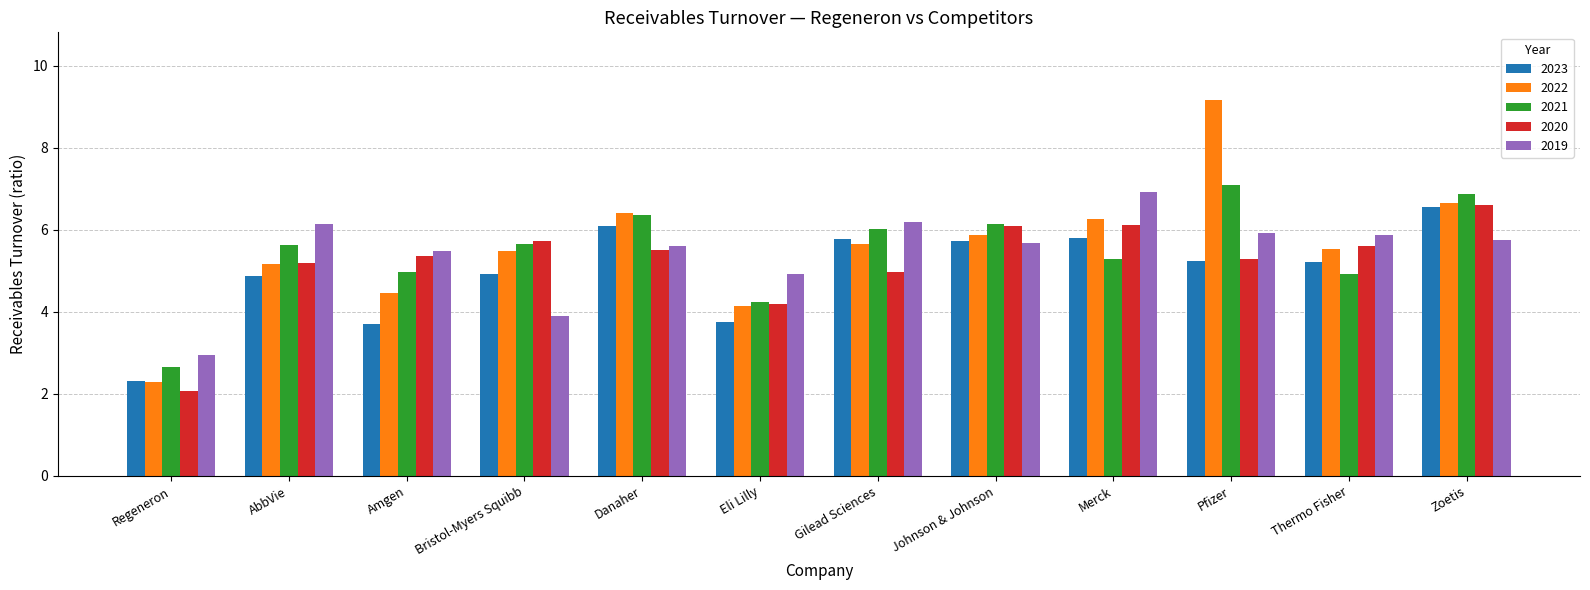

What is the sum of the 2021 values at Eli Lilly and Merck?

9.5